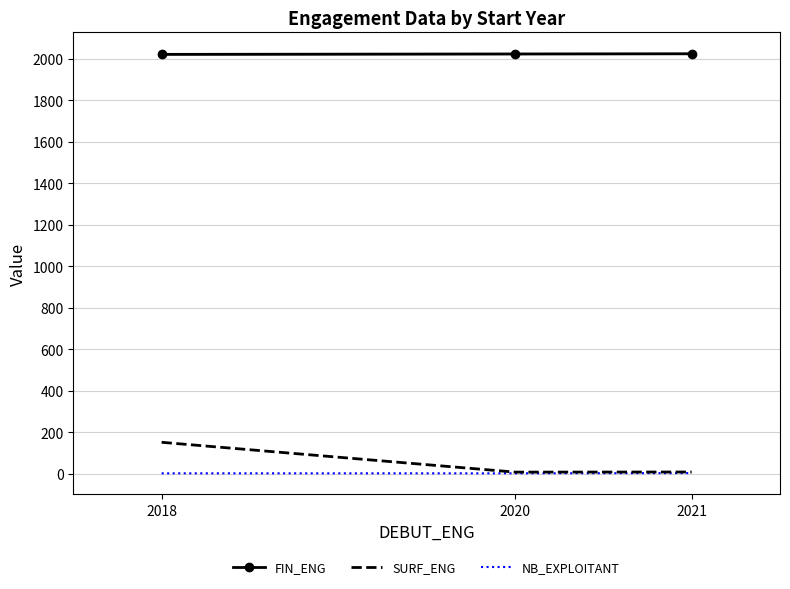

Rank the series at 2020 from lowest to highest value.

NB_EXPLOITANT, SURF_ENG, FIN_ENG